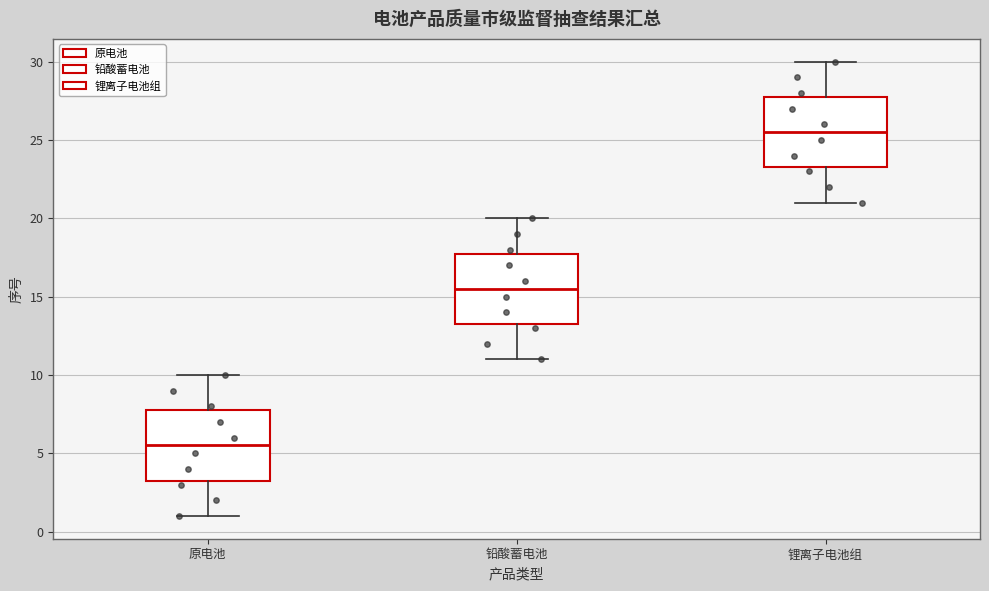

Reading left to right, transcribe this box plot: for each box, give where its median line is, the range the box spans, and where its two whiskers end, as read against the y-axis. The values are not printed on the chart, so give them approximately, as read against the axis.

原电池: median 5.5, box 3.5 to 8.0, whiskers 1.0 to 10.0
铅酸蓄电池: median 15.5, box 13.5 to 18.0, whiskers 11.0 to 20.0
锂离子电池组: median 25.5, box 23.5 to 28.0, whiskers 21.0 to 30.0